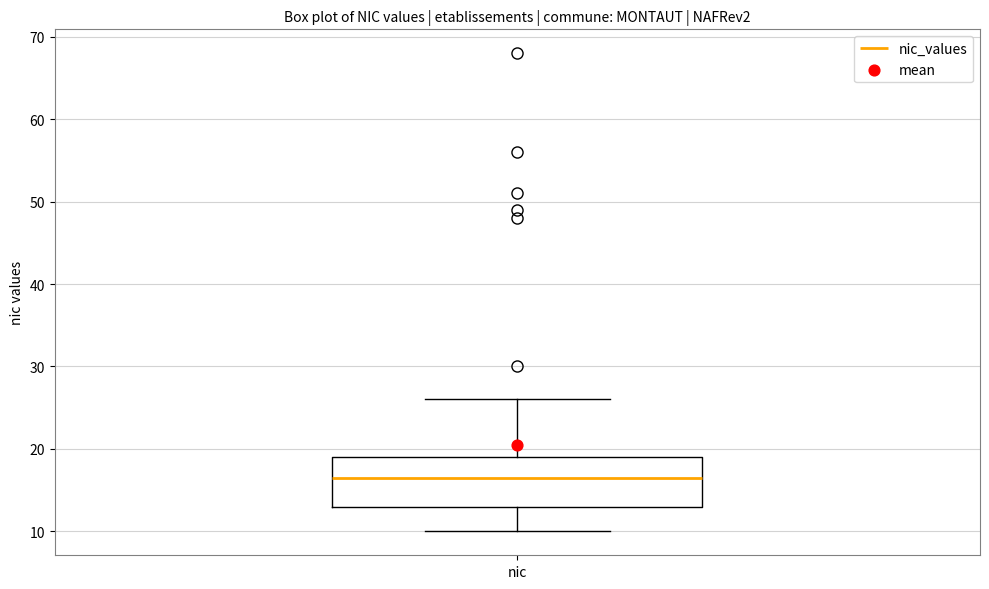

Read this box plot against the y-axis: the position of the median line, the range covered by the box, and the ends of both whiskers. The values are not printed on the chart, so give them approximately, as read against the axis.

median 17, box 13 to 19, whiskers 10 to 26